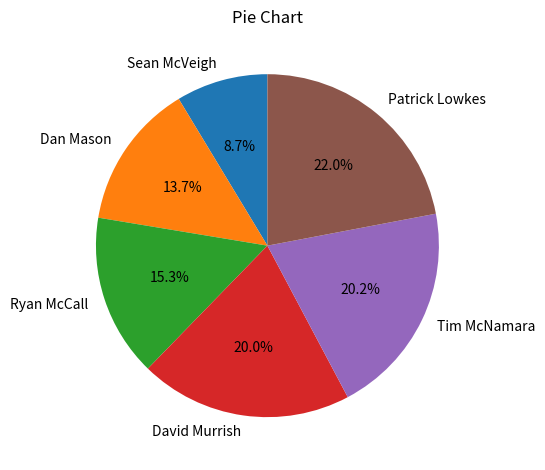

What percentage is the David Murrish slice, to the nearest percent?

20%